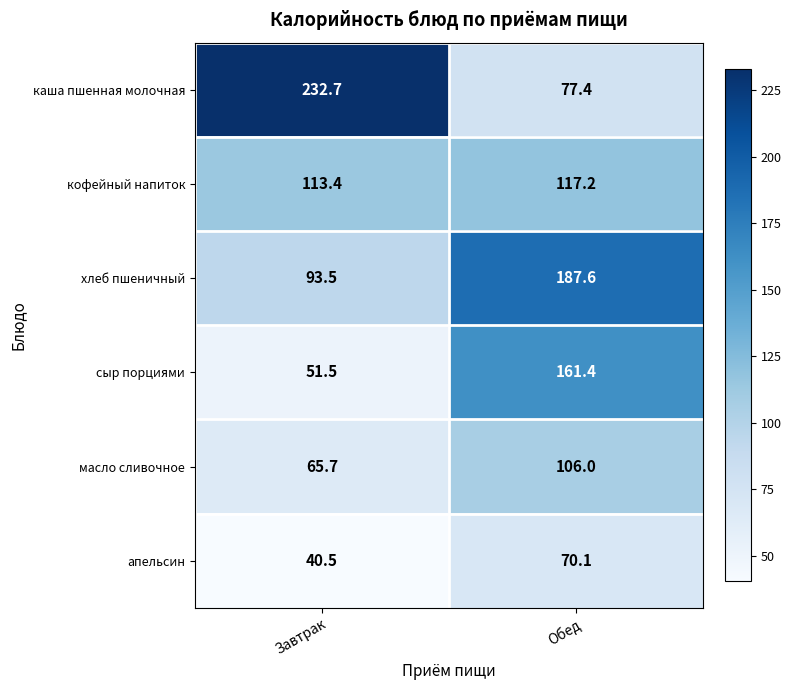

True or false: апельсин has a value of 40.5 at Завтрак.

True